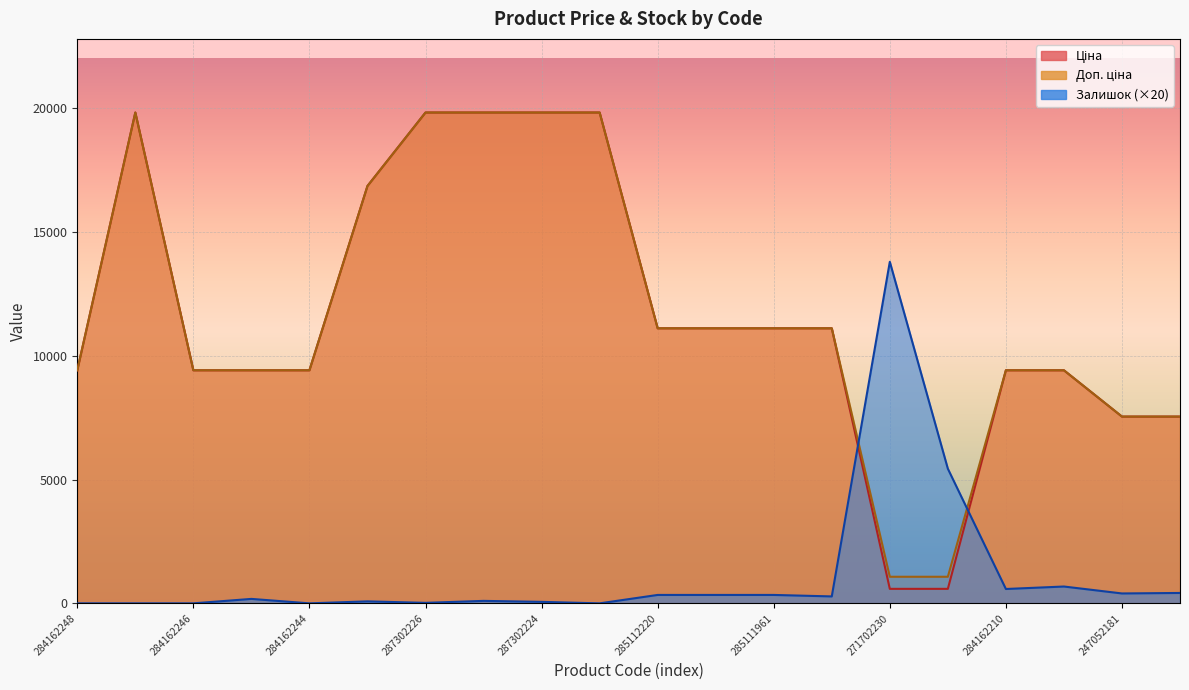

At which label is Залишок closest to 6900?

271702229